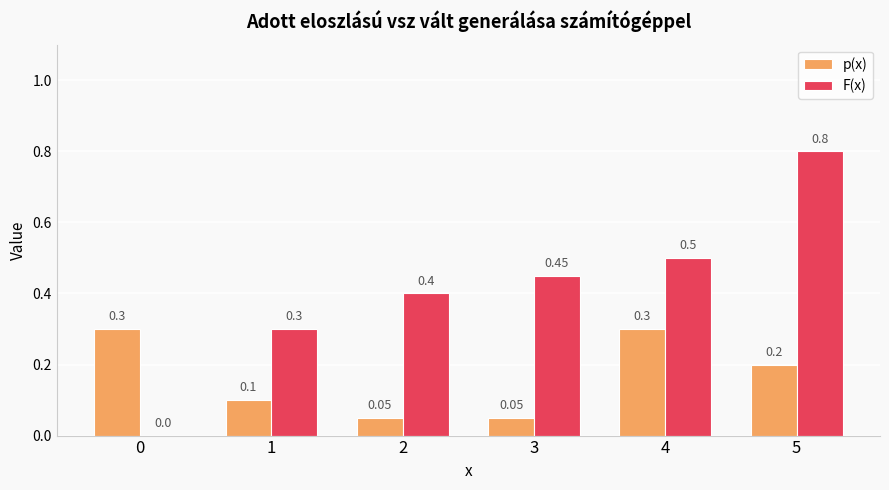

Which category has the highest value in the F(x) series?

5